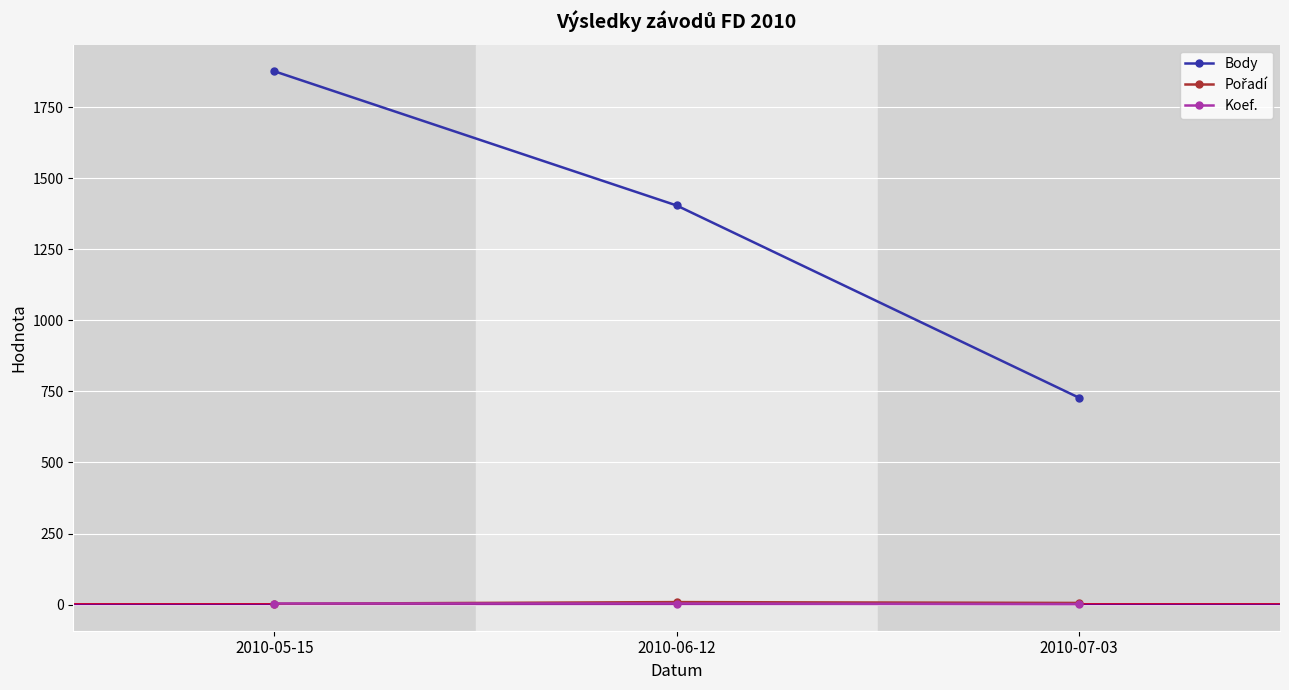

Rank the categories by Body value from highest to lowest.

2010-05-15, 2010-06-12, 2010-07-03